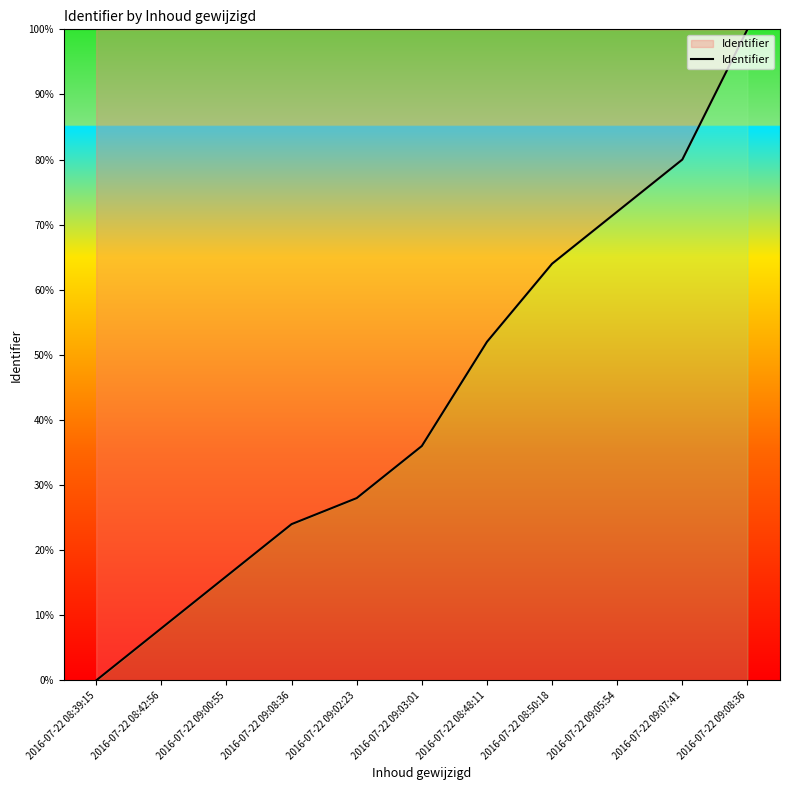

Where is the data nearest to the value 50?

2016-07-22 08:48:11